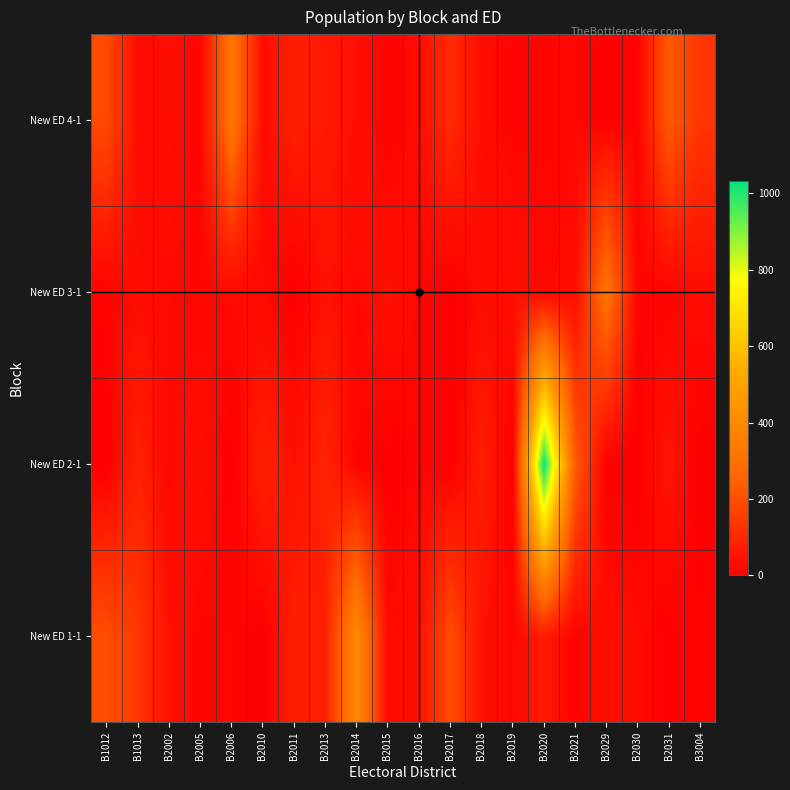

Which label corresponds to the smallest value in the chart?

B2010